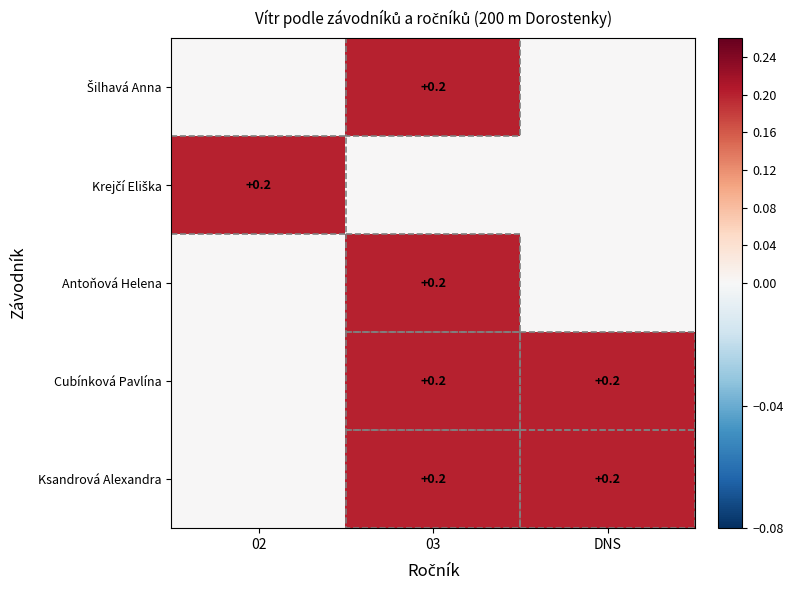

At how many categories does at least one series exceed 0?

3